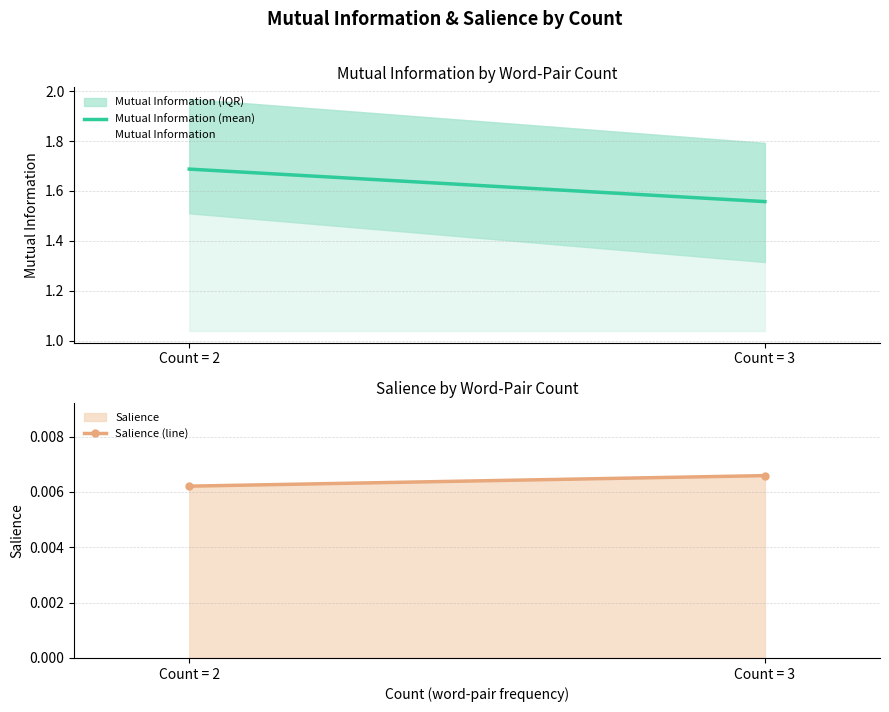

What is the lowest value of the Mutual Information (mean) series?

1.6